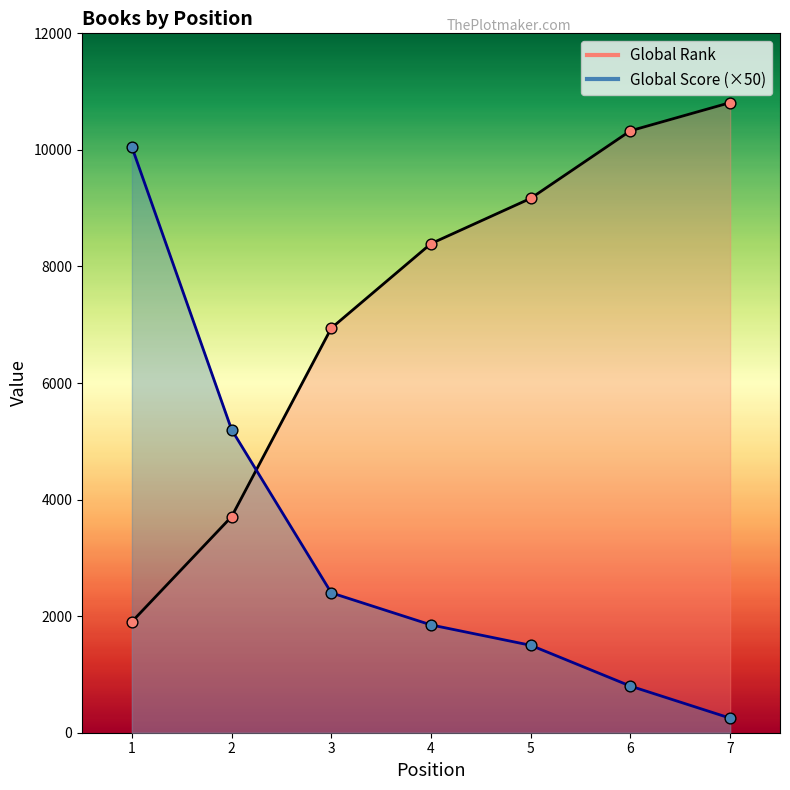

Which series has the widest spread of Y values?

Global Score